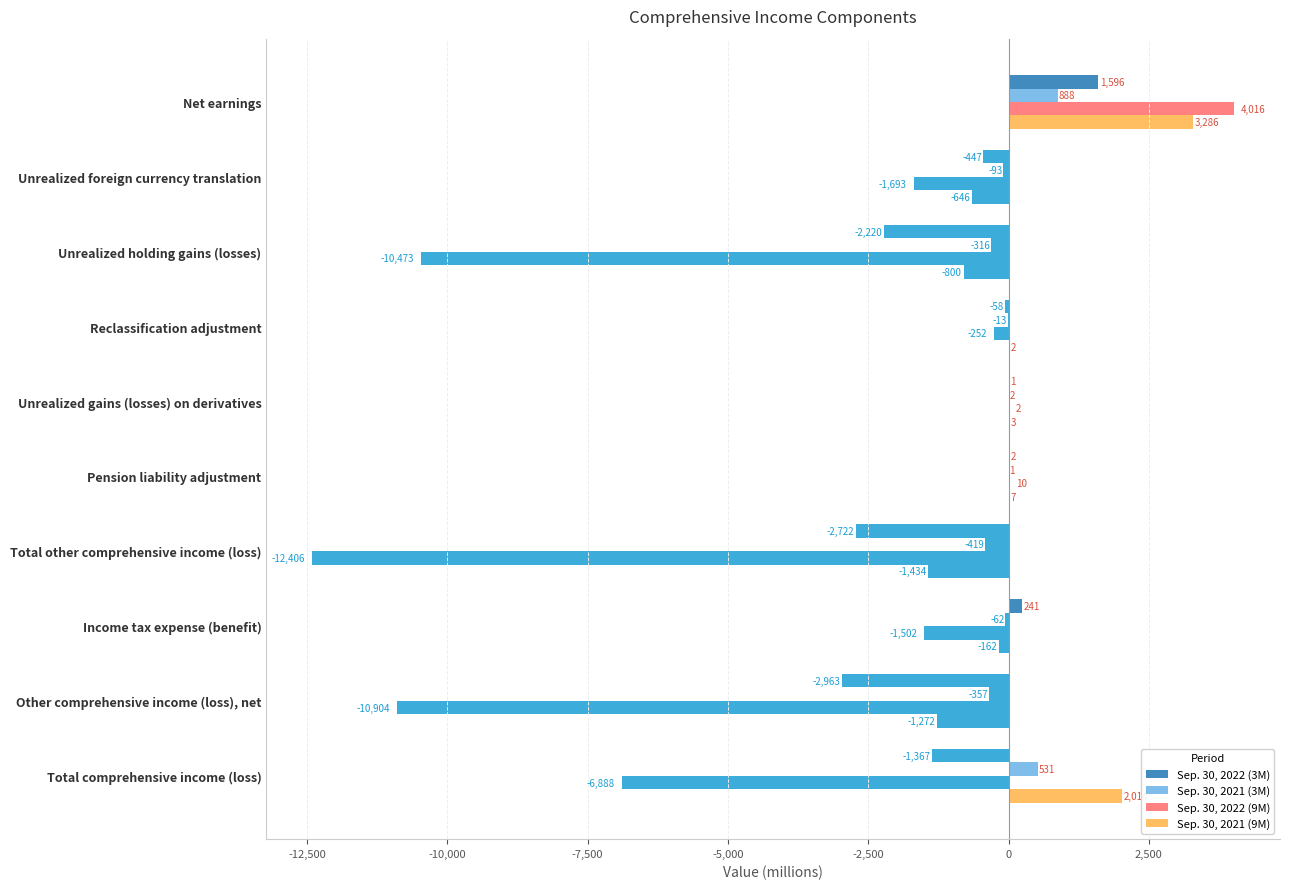

What is the greatest value displayed?

4016